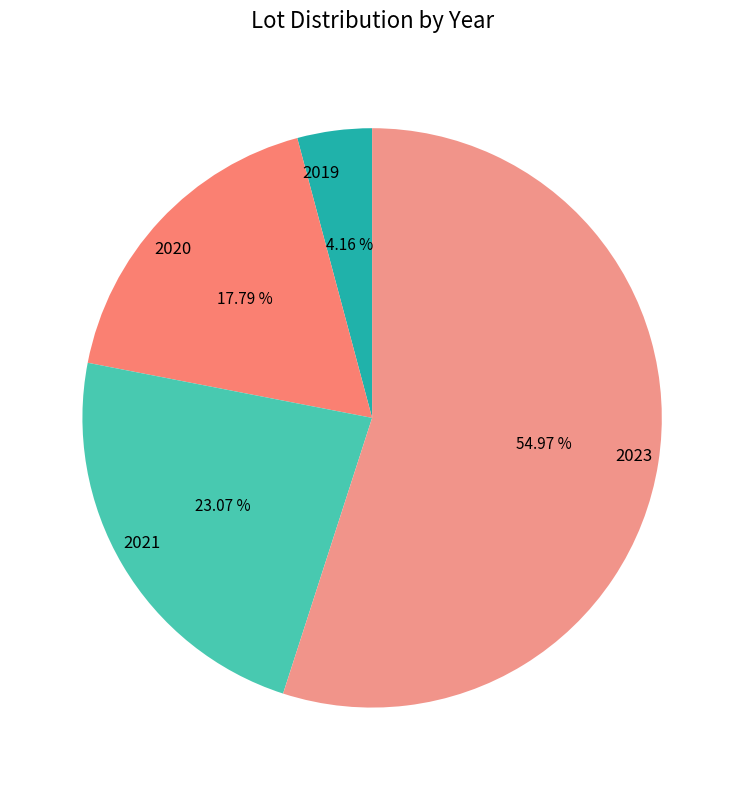

Does 2020 represent more than half of the total?

No